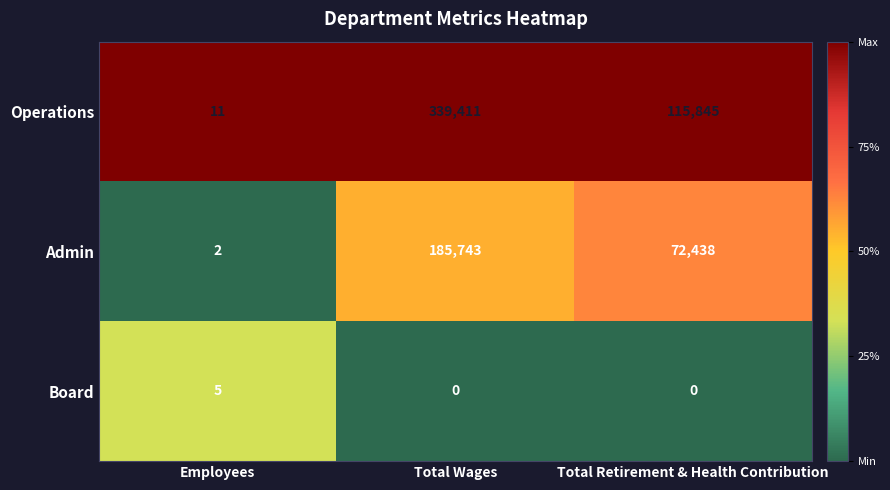

Reading right to left, extract all data points from this chart.

Operations: Total Retirement & Health Contribution=115845	Total Wages=339411	Employees=11
Admin: Total Retirement & Health Contribution=72438	Total Wages=185743	Employees=2
Board: Total Retirement & Health Contribution=0	Total Wages=0	Employees=5